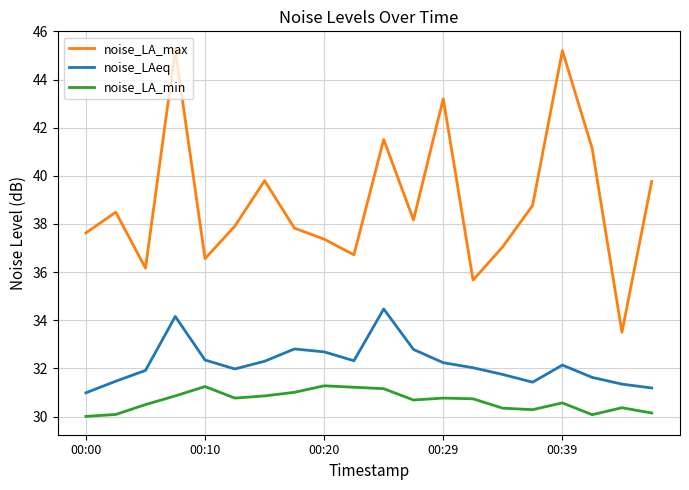

At how many categories does at least one series exceed 42?

3